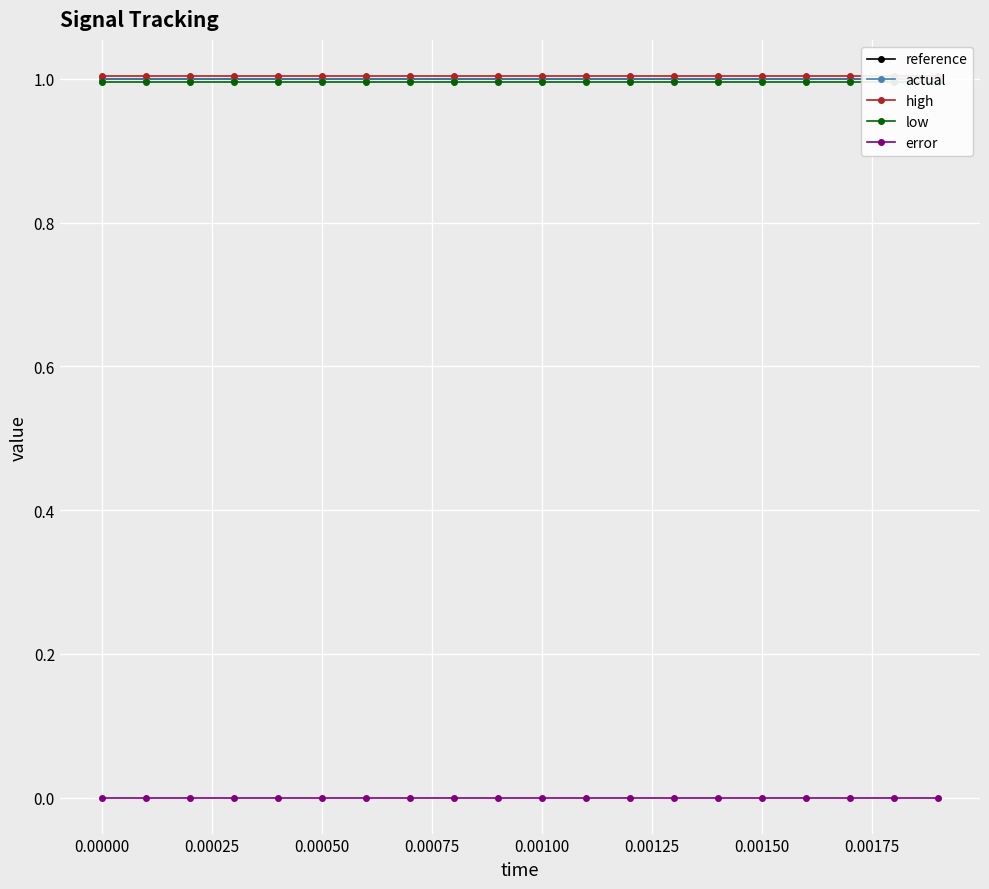

What is the value of the actual point at the 1st from the left?

1.0